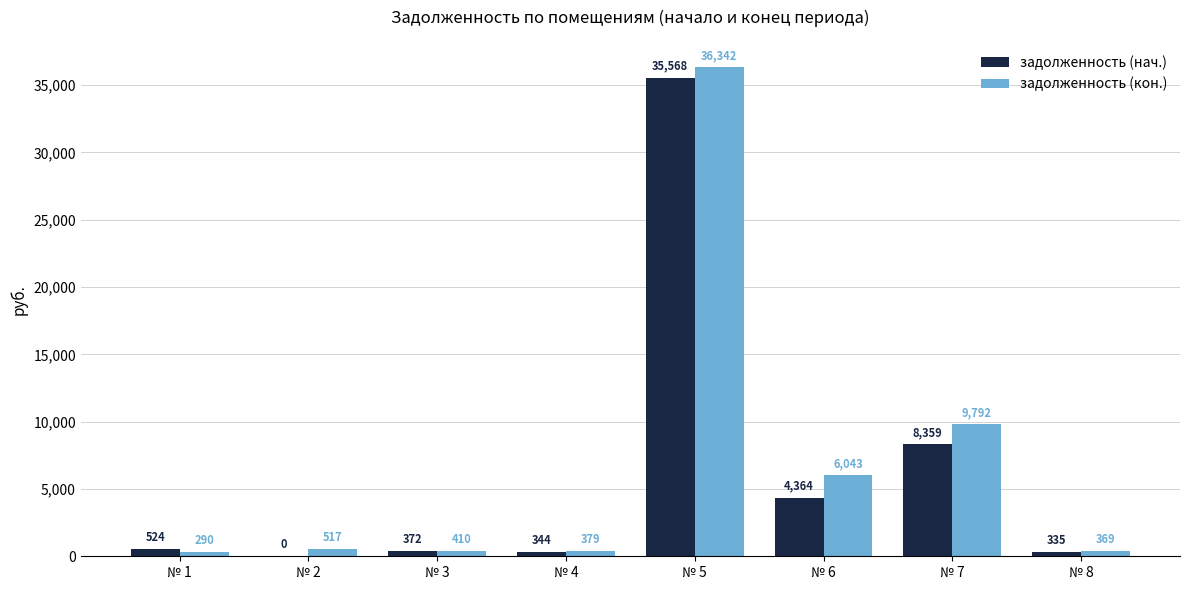

How many groups of bars are there?

8